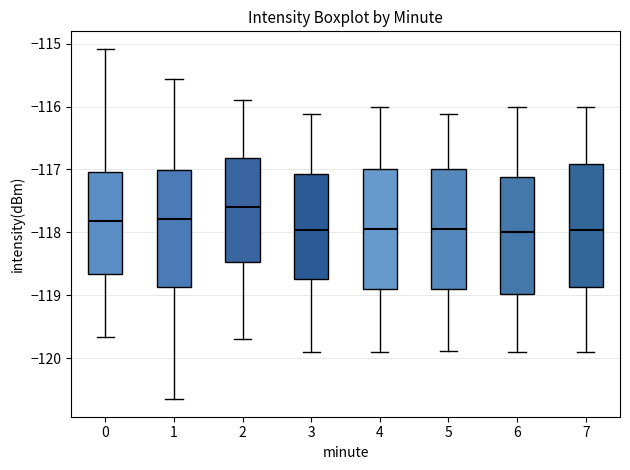

Reading left to right, transcribe this box plot: for each box, give where its median line is, the range the box spans, and where its two whiskers end, as read against the y-axis. The values are not printed on the chart, so give them approximately, as read against the axis.

0: median -117.8, box -118.7 to -117.0, whiskers -119.7 to -115.1
1: median -117.8, box -118.9 to -117.0, whiskers -120.7 to -115.6
2: median -117.6, box -118.5 to -116.8, whiskers -119.7 to -115.9
3: median -118.0, box -118.7 to -117.1, whiskers -119.9 to -116.1
4: median -117.9, box -118.9 to -117.0, whiskers -119.9 to -116.0
5: median -117.9, box -118.9 to -117.0, whiskers -119.9 to -116.1
6: median -118.0, box -119.0 to -117.1, whiskers -119.9 to -116.0
7: median -118.0, box -118.9 to -116.9, whiskers -119.9 to -116.0